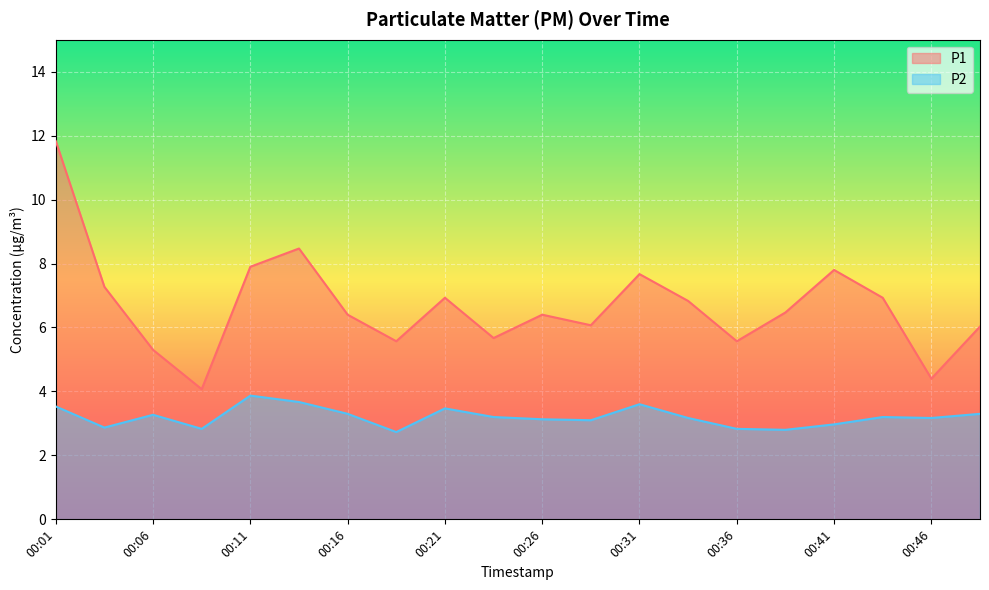

The value of P2 at 00:36 is 2.8. True or false?

True